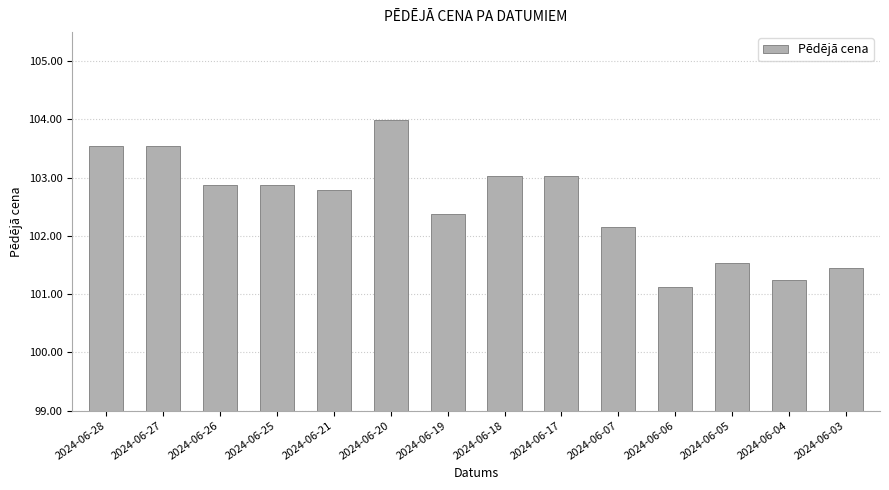

What is the ratio of the value at 2024-06-18 to the value at 2024-06-28?

1.0